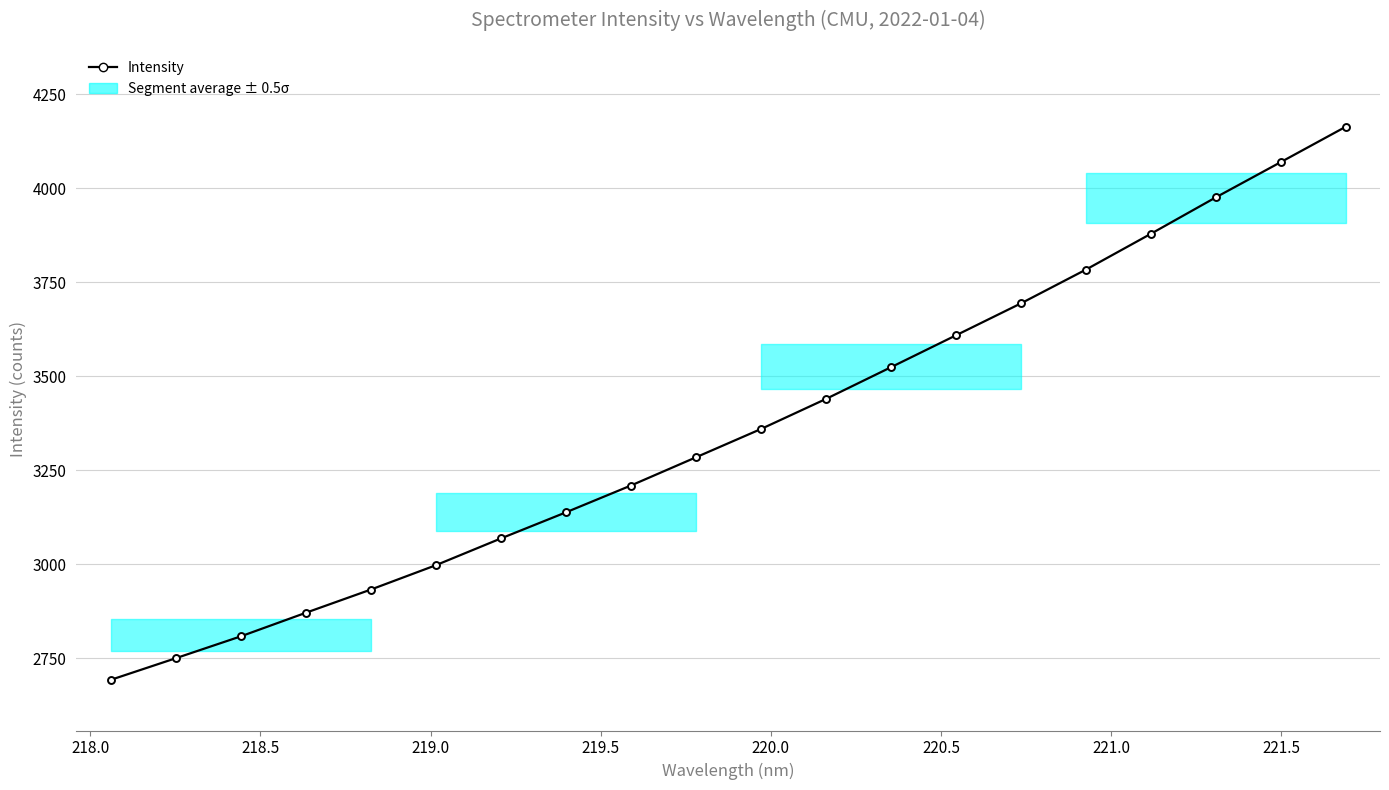

What is the difference between the second highest and second lowest values?

1320.6